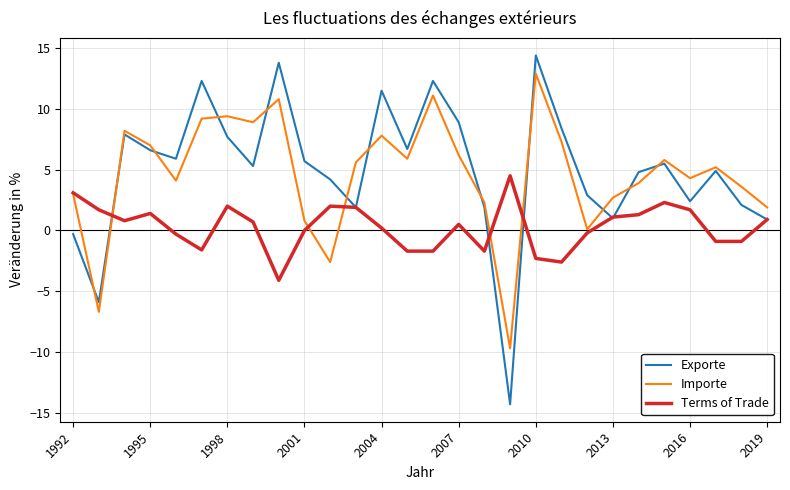

Rank the series by their maximum value, from highest to lowest.

Exporte, Importe, Terms of Trade